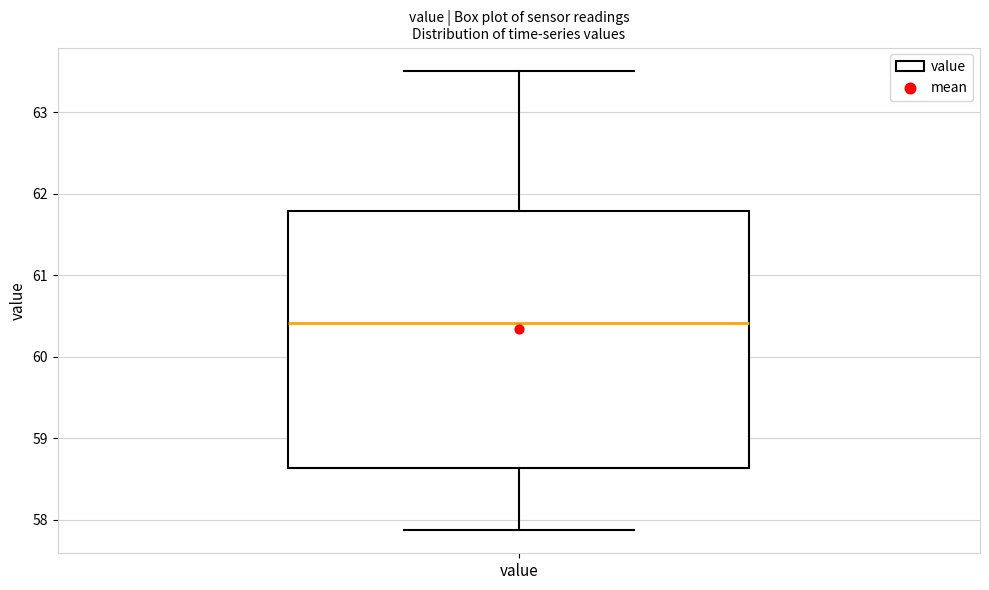

Where does the median line of the box for value sit on the y-axis? The values are not printed on the chart, so give them approximately, as read against the axis.

60.4